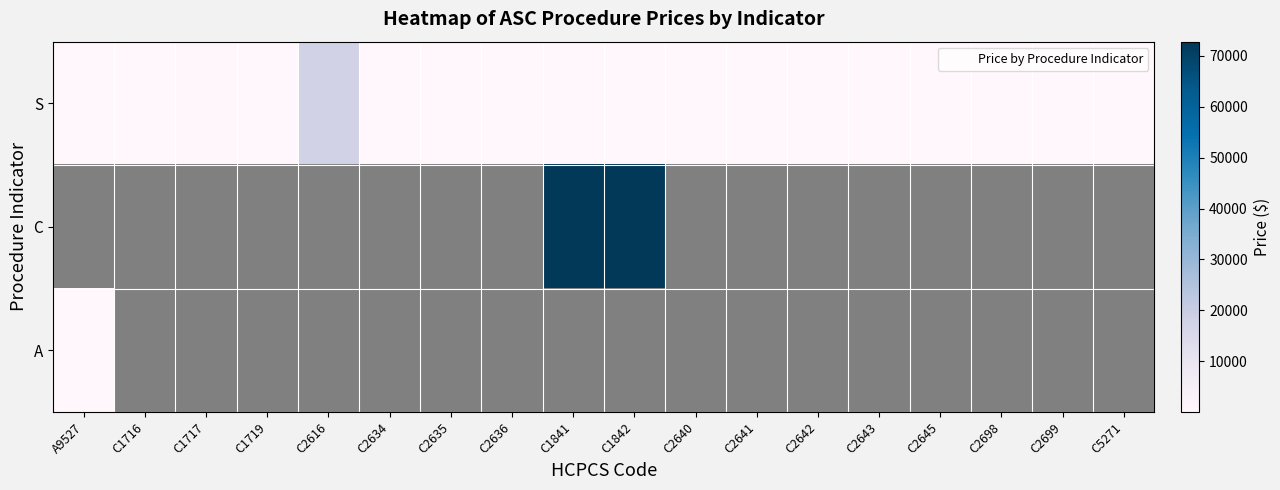

At A9527, list the series in order from largest to smallest.

A, S, C